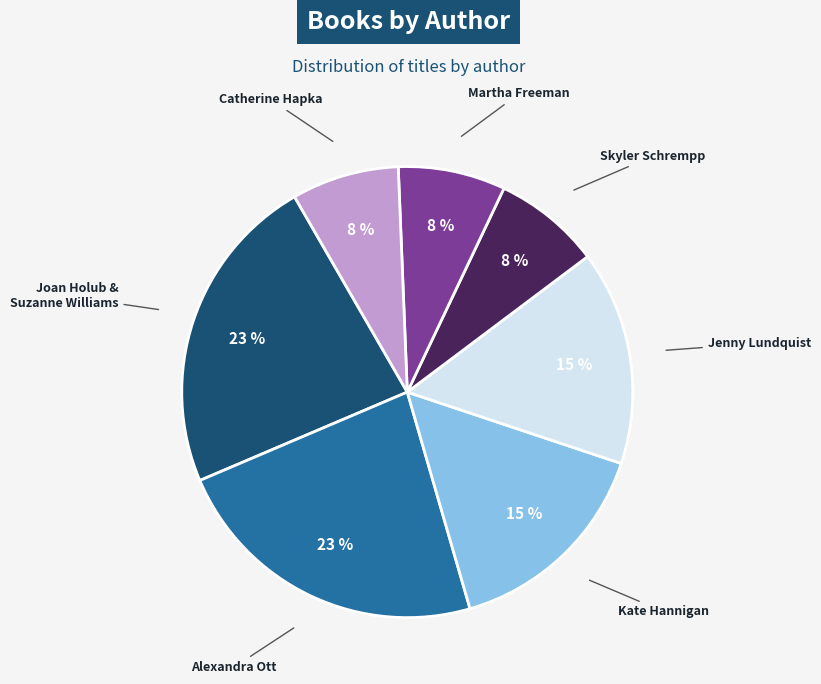

Is there a majority slice in this chart?

No